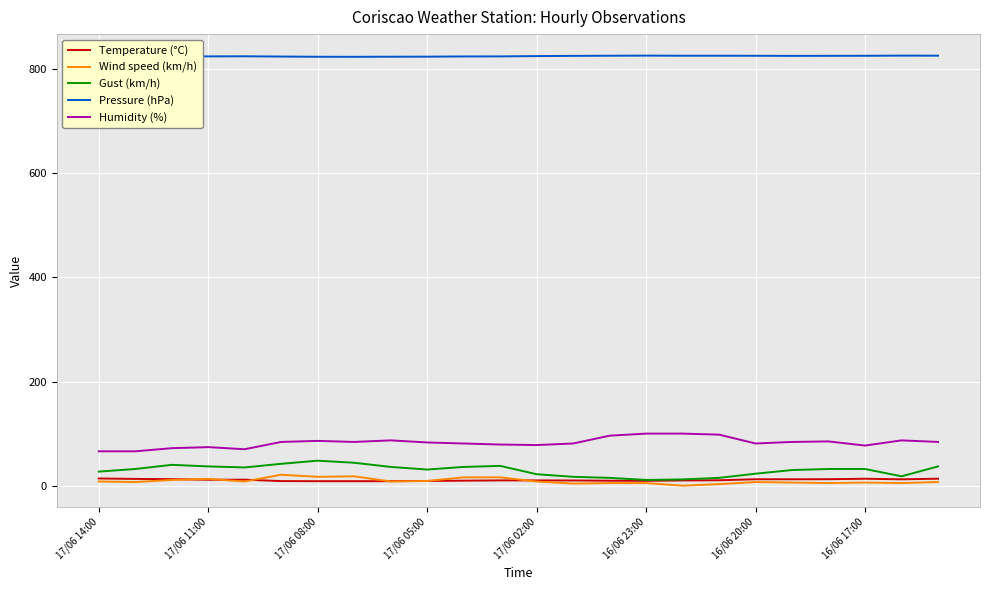

Is this an area chart (filled region under the line)?

No